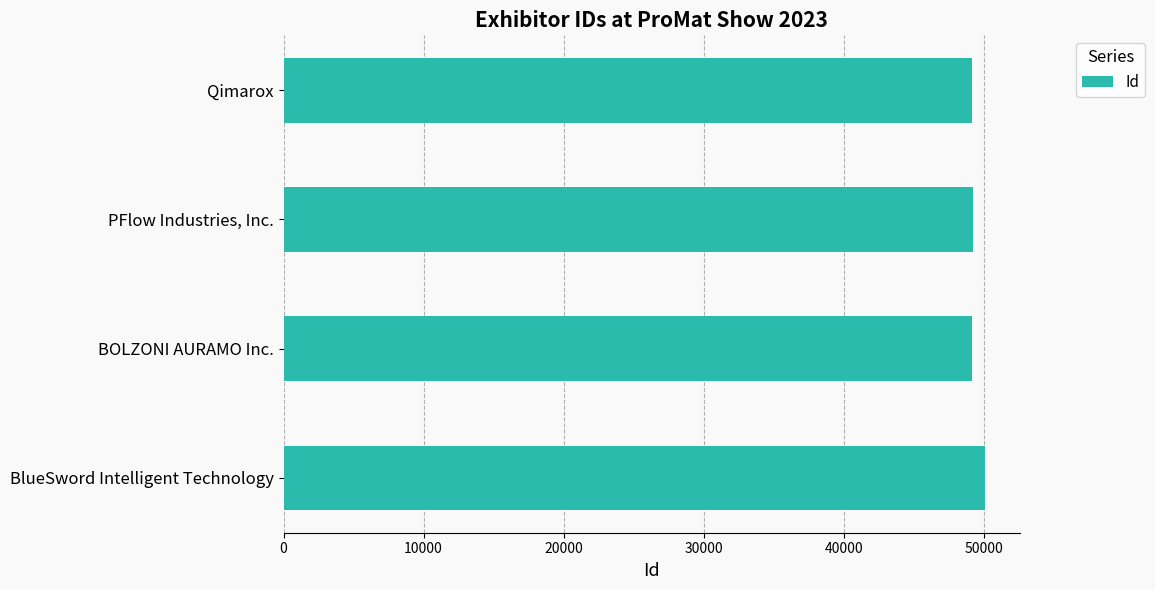

Approximately how many times larger is the value at BlueSword Intelligent Technology compared to PFlow Industries, Inc.?

1.0